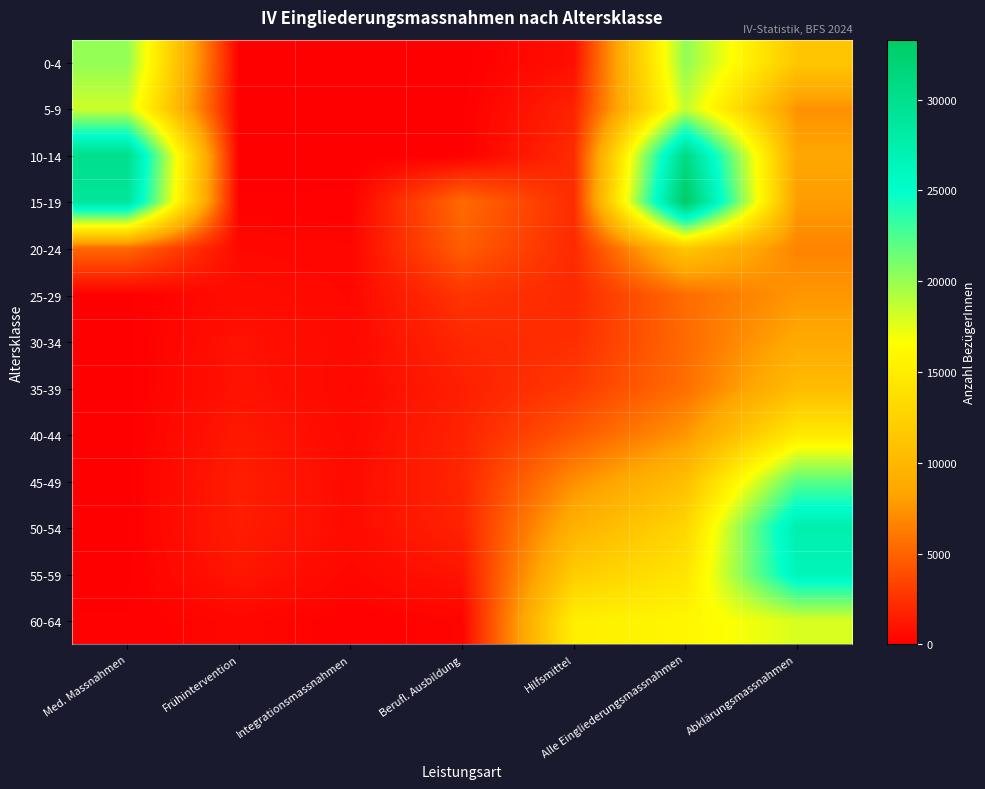

Reading left to right, extract all data points from this chart.

0-4: Med. Massnahmen=20161	Frühintervention=0	Integrationsmassnahmen=0	Berufl. Ausbildung=0	Hilfsmittel=787	Alle Eingliederungsmassnahmen=20275	Abklärungsmassnahmen=11446
5-9: Med. Massnahmen=18300	Frühintervention=0	Integrationsmassnahmen=0	Berufl. Ausbildung=0	Hilfsmittel=1767	Alle Eingliederungsmassnahmen=18620	Abklärungsmassnahmen=7305
10-14: Med. Massnahmen=30155	Frühintervention=0	Integrationsmassnahmen=0	Berufl. Ausbildung=0	Hilfsmittel=2190	Alle Eingliederungsmassnahmen=30784	Abklärungsmassnahmen=8458
15-19: Med. Massnahmen=28956	Frühintervention=80	Integrationsmassnahmen=92	Berufl. Ausbildung=5377	Hilfsmittel=2224	Alle Eingliederungsmassnahmen=33304	Abklärungsmassnahmen=7897
20-24: Med. Massnahmen=5283	Frühintervention=450	Integrationsmassnahmen=343	Berufl. Ausbildung=4733	Hilfsmittel=2097	Alle Eingliederungsmassnahmen=11487	Abklärungsmassnahmen=6639
25-29: Med. Massnahmen=30	Frühintervention=691	Integrationsmassnahmen=440	Berufl. Ausbildung=2666	Hilfsmittel=2068	Alle Eingliederungsmassnahmen=5458	Abklärungsmassnahmen=7558
30-34: Med. Massnahmen=15	Frühintervention=952	Integrationsmassnahmen=490	Berufl. Ausbildung=2027	Hilfsmittel=2318	Alle Eingliederungsmassnahmen=5349	Abklärungsmassnahmen=8764
35-39: Med. Massnahmen=15	Frühintervention=997	Integrationsmassnahmen=445	Berufl. Ausbildung=1562	Hilfsmittel=2913	Alle Eingliederungsmassnahmen=5571	Abklärungsmassnahmen=10449
40-44: Med. Massnahmen=15	Frühintervention=1266	Integrationsmassnahmen=513	Berufl. Ausbildung=1790	Hilfsmittel=4443	Alle Eingliederungsmassnahmen=7550	Abklärungsmassnahmen=14714
45-49: Med. Massnahmen=21	Frühintervention=1503	Integrationsmassnahmen=627	Berufl. Ausbildung=1928	Hilfsmittel=7136	Alle Eingliederungsmassnahmen=10685	Abklärungsmassnahmen=21971
50-54: Med. Massnahmen=28	Frühintervention=1459	Integrationsmassnahmen=634	Berufl. Ausbildung=1768	Hilfsmittel=9459	Alle Eingliederungsmassnahmen=12849	Abklärungsmassnahmen=27475
55-59: Med. Massnahmen=31	Frühintervention=1147	Integrationsmassnahmen=380	Berufl. Ausbildung=1071	Hilfsmittel=11949	Alle Eingliederungsmassnahmen=14225	Abklärungsmassnahmen=26421
60-64: Med. Massnahmen=74	Frühintervention=391	Integrationsmassnahmen=89	Berufl. Ausbildung=277	Hilfsmittel=15210	Alle Eingliederungsmassnahmen=15950	Abklärungsmassnahmen=17924